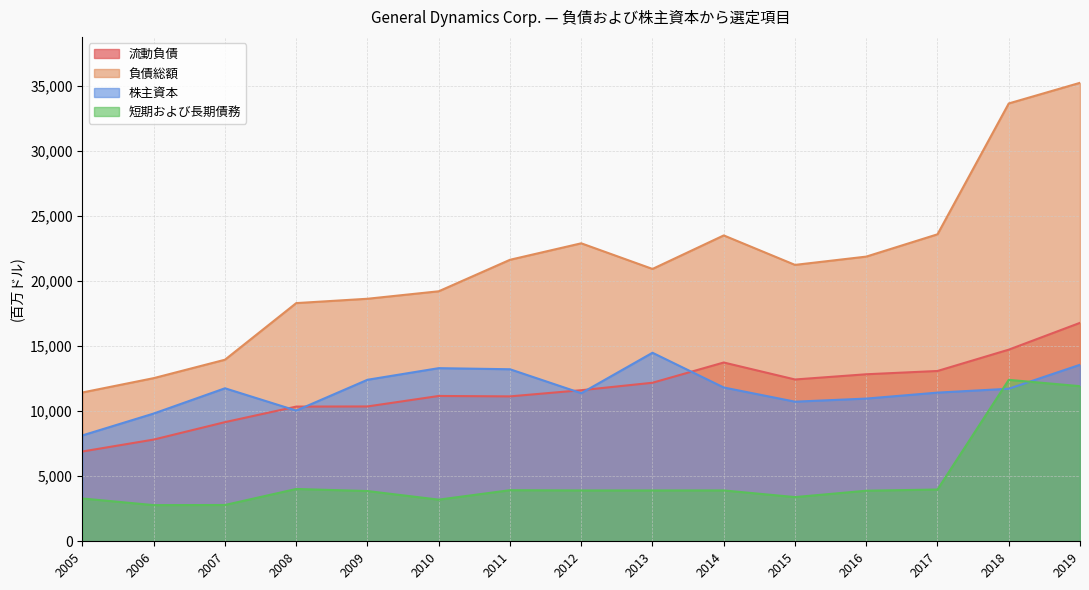

What is the maximum value for 負債総額?

35264